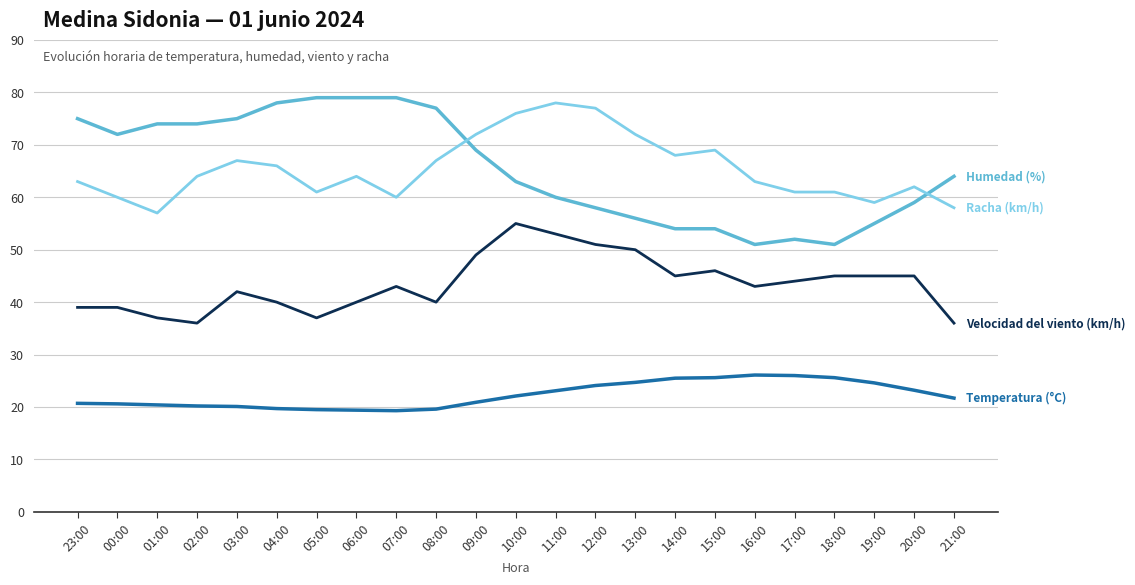

What is the minimum value shown in the chart?

19.3